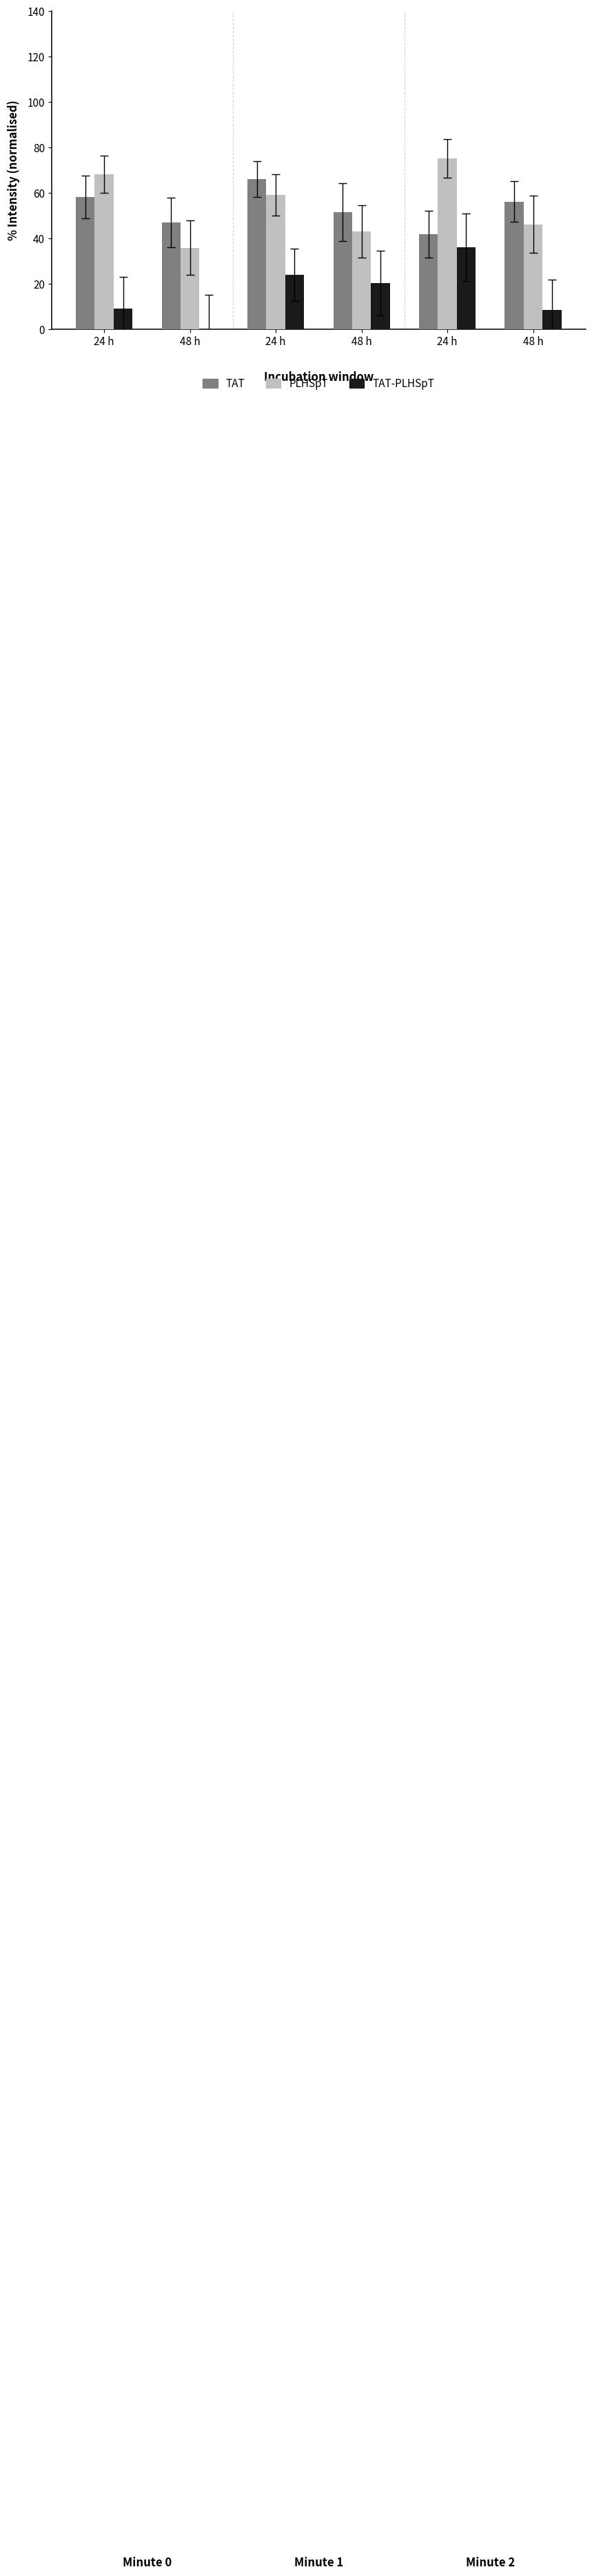

Reading left to right, list all the values displayed in this chart.

TAT: 58.2	47.0	66.0	51.6	41.8	56.2
PLHSpT: 68.3	35.9	59.1	43.0	75.2	46.1
TAT-PLHSpT: 9.2	0.0	24.0	20.3	36.1	8.4